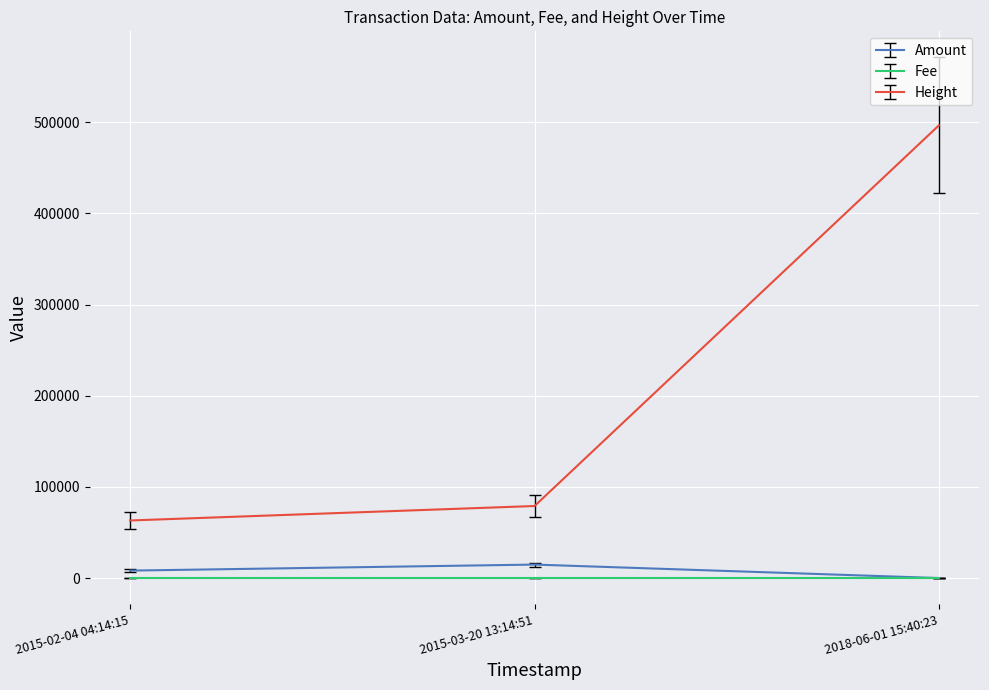

What is the greatest value displayed?

496705